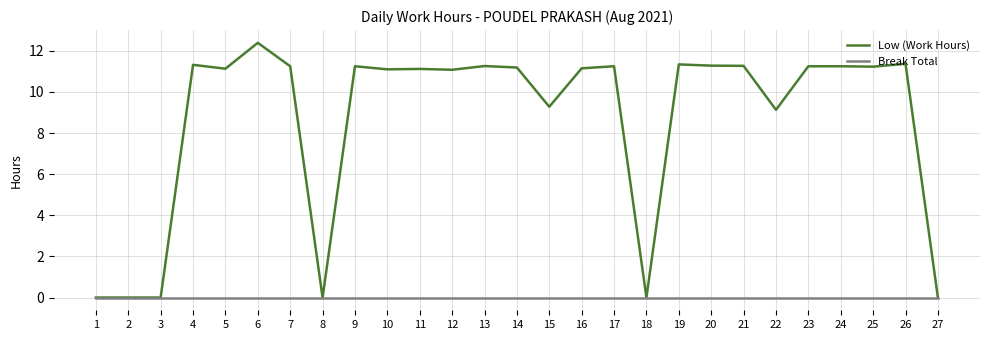

What is the difference between the Low (Work Hours) values at 18 and 5?

11.1